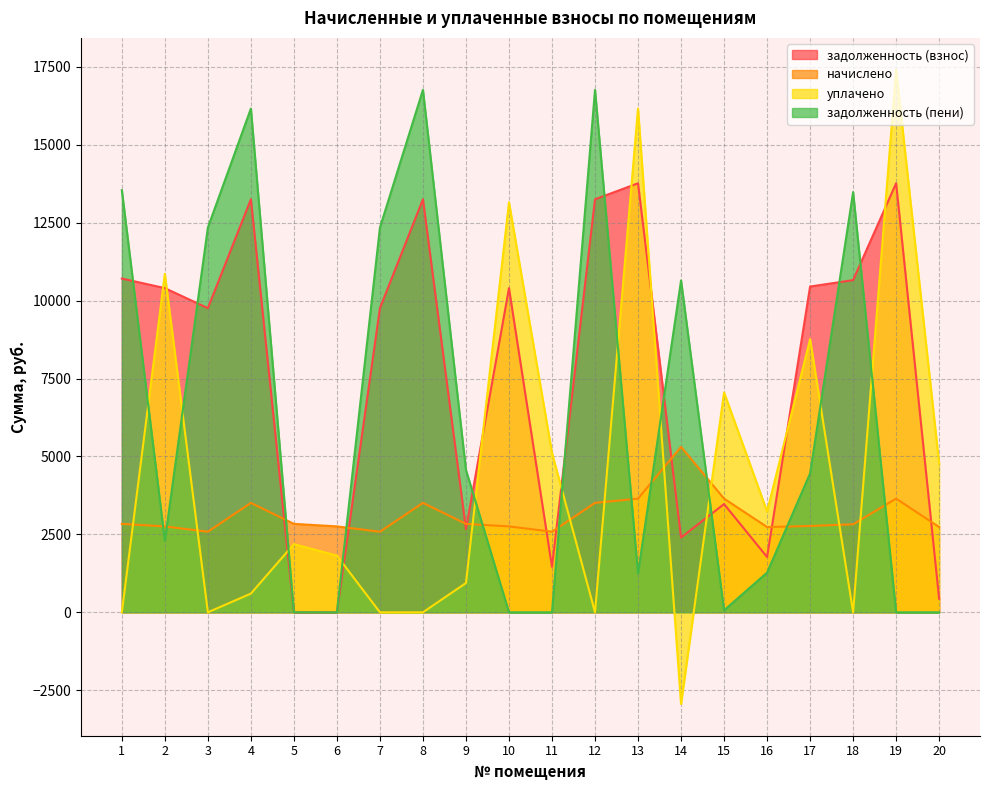

The value of задолженность (взнос) at 19 is 4526.9. True or false?

False